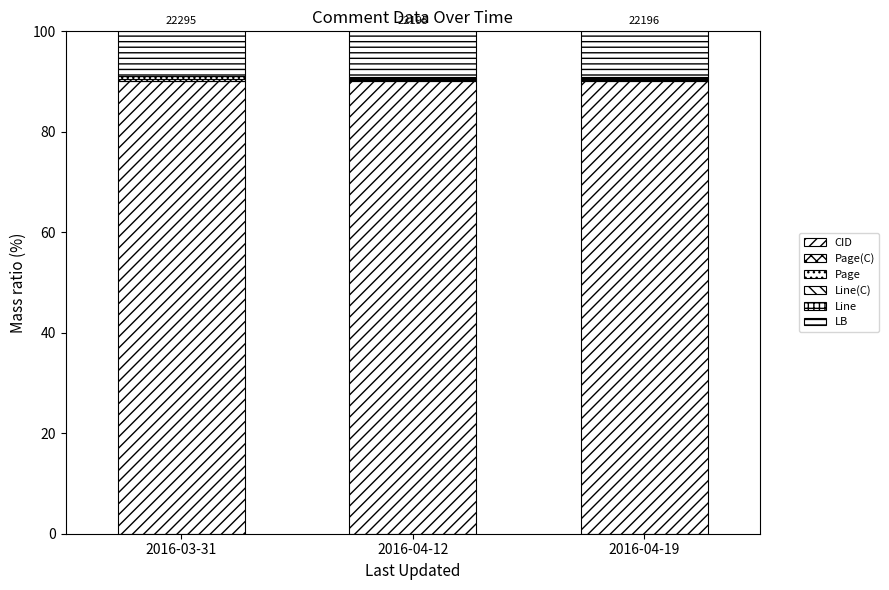

What is the approximate value of Line at 2016-04-12?

0.2